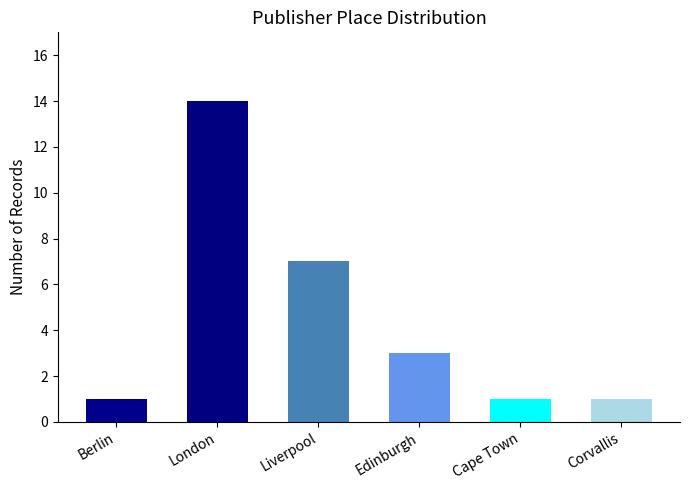

How many series are shown in this chart?

1